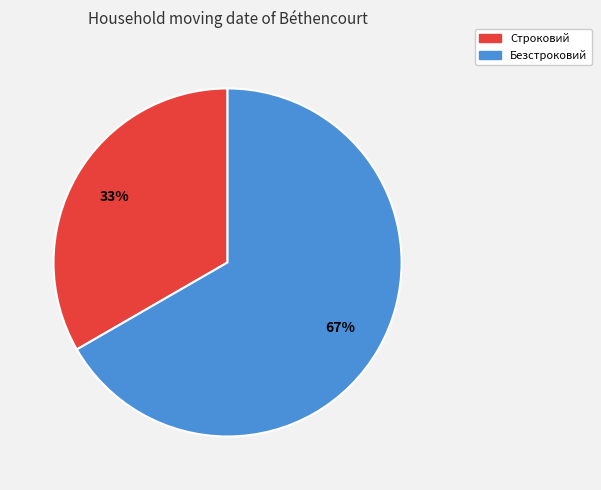

Which slice represents more than half of the pie?

Безстроковий